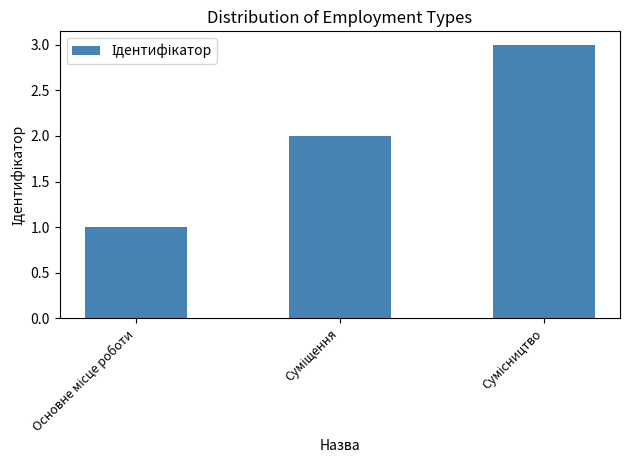

What is the maximum value shown in the chart?

3